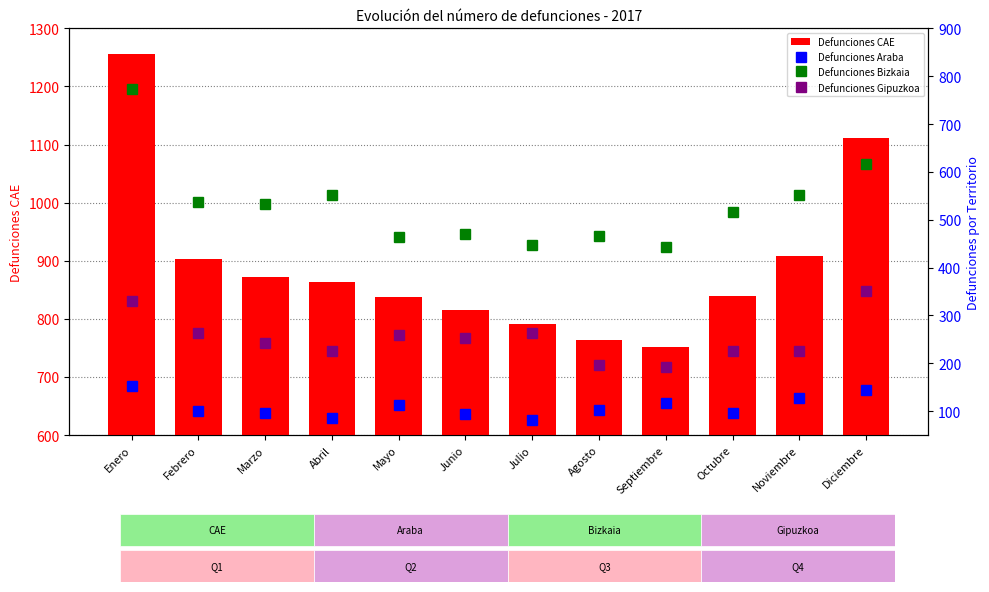

Reading left to right, extract all data points from this chart.

Defunciones CAE: 1255.9	903.0	872.9	864.3	838.1	815.1	791.9	763.0	752.1	840.0	907.4	1111.3
Defunciones Araba: 152.4	101.1	96.7	86.6	113.7	93.1	82.4	102.2	116.7	96.7	128.1	144.0
Defunciones Bizkaia: 773.3	537.9	533.7	551.3	464.6	469.4	446.9	465.1	443.6	517.1	552.6	615.7
Defunciones Gipuzkoa: 330.1	264.0	242.4	226.4	259.9	252.6	262.6	195.7	191.9	226.1	226.7	351.6